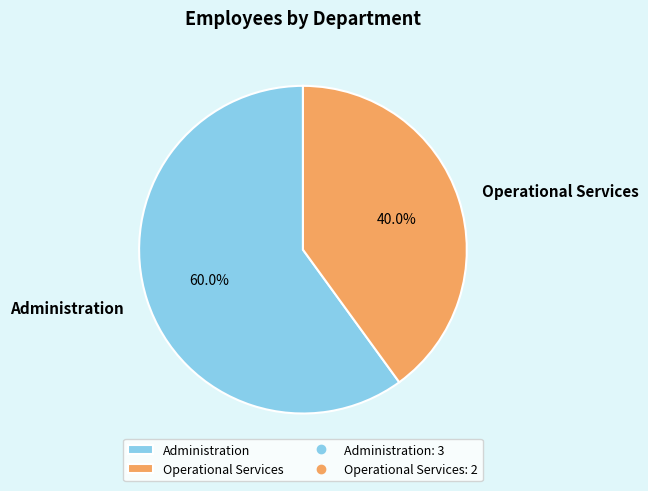

True or false: Administration accounts for 60% of the total.

True